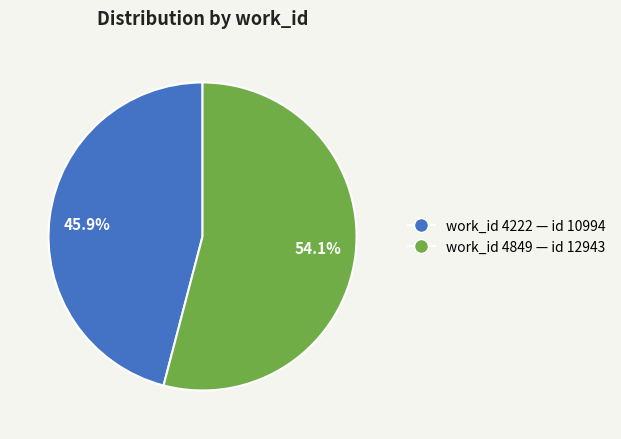

To the nearest percent, what is the difference between the largest and smallest slice percentages?

8%